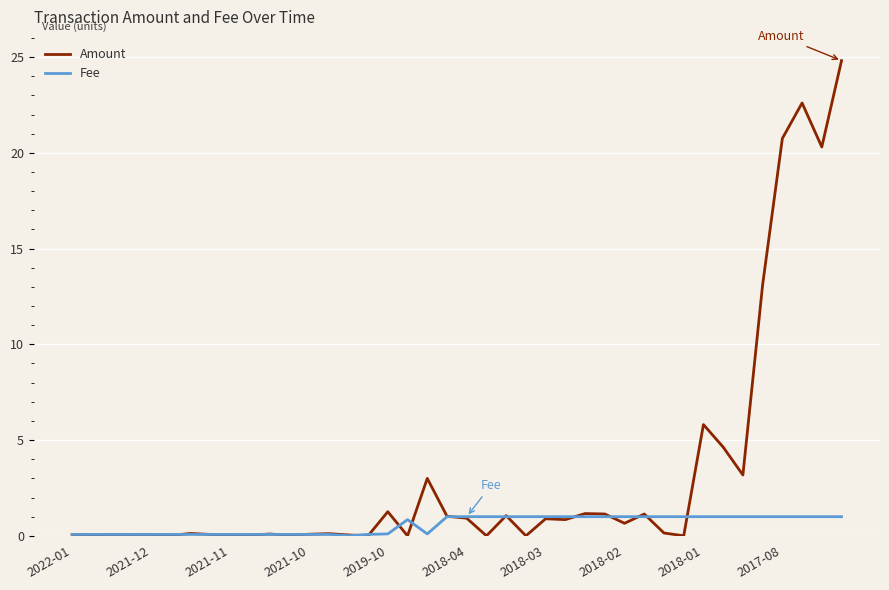

Rank the series by their maximum value, from lowest to highest.

Fee, Amount